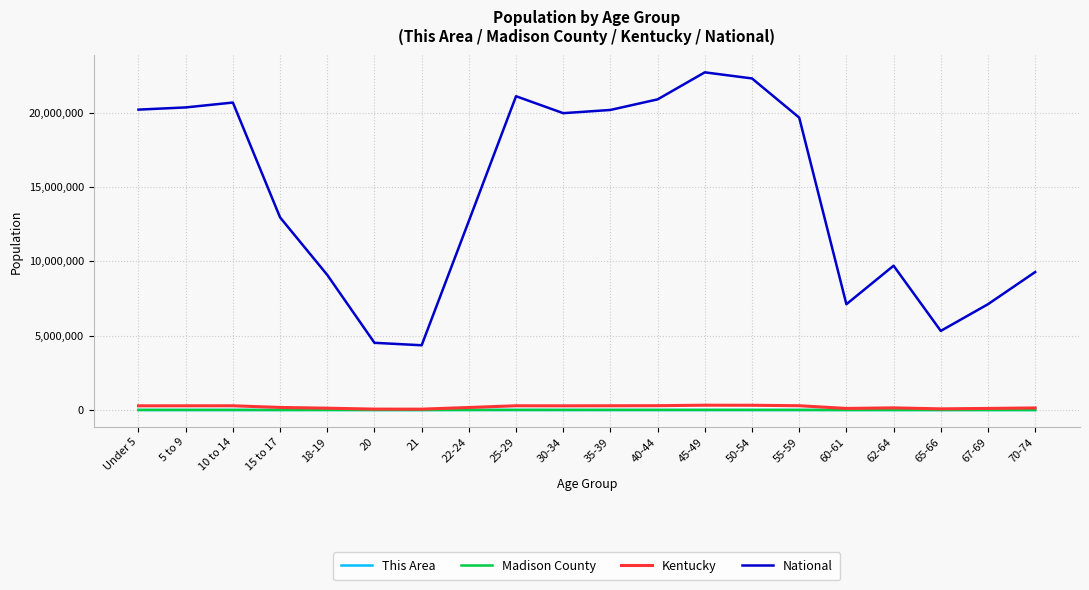

Which series has the widest spread of values?

National